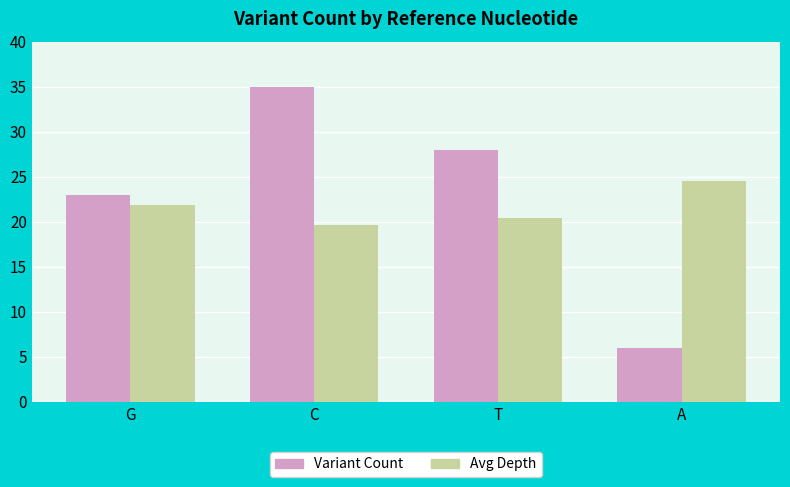

How many bars are there in each group?

2